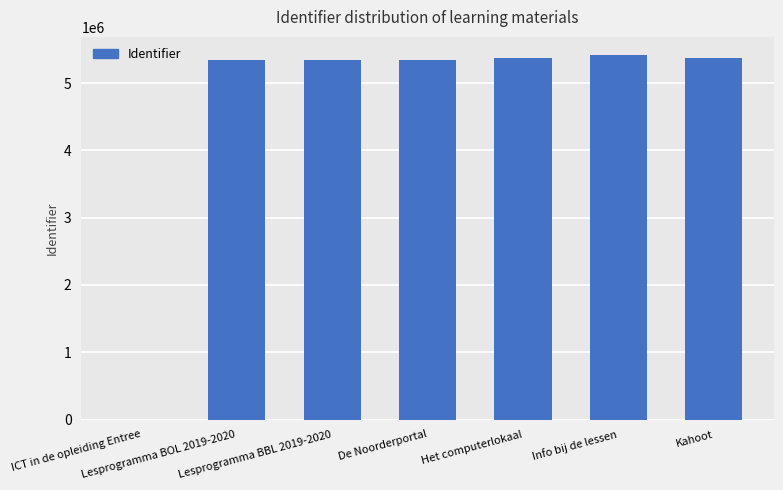

Are the bars horizontal?

No